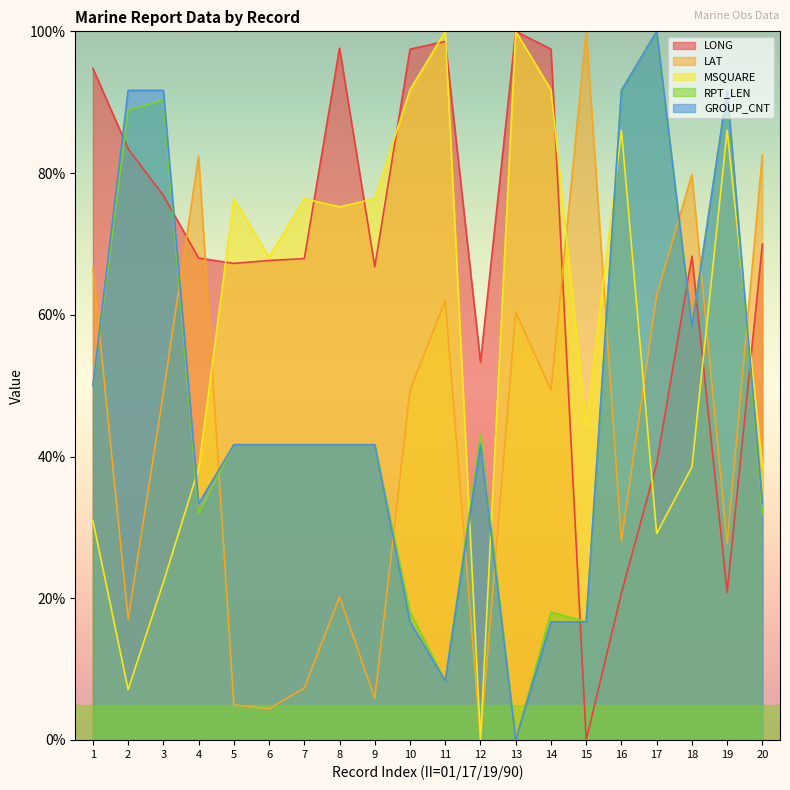

Reading right to left, what are all the values shown in this chart?

LONG: 70.0	20.9	68.3	39.0	20.7	0.0	97.5	100.0	53.3	98.6	97.5	66.8	97.6	67.9	67.7	67.3	68.0	76.8	83.4	94.8
LAT: 82.6	27.7	79.8	62.8	28.1	100.0	49.4	60.4	0.0	62.0	49.4	5.9	20.2	7.3	4.4	5.0	82.4	49.0	17.1	66.6
MSQUARE: 38.5	86.0	38.5	29.1	86.0	44.3	91.7	100.0	0.0	100.0	91.7	76.4	75.2	76.4	68.1	76.4	38.3	22.2	7.1	31.0
RPT_LEN: 31.9	91.7	58.3	100.0	91.7	16.7	18.1	0.0	43.1	8.3	18.1	41.7	41.7	41.7	41.7	41.7	31.9	90.3	88.9	50.0
GROUP_CNT: 33.3	91.7	58.3	100.0	91.7	16.7	16.7	0.0	41.7	8.3	16.7	41.7	41.7	41.7	41.7	41.7	33.3	91.7	91.7	50.0